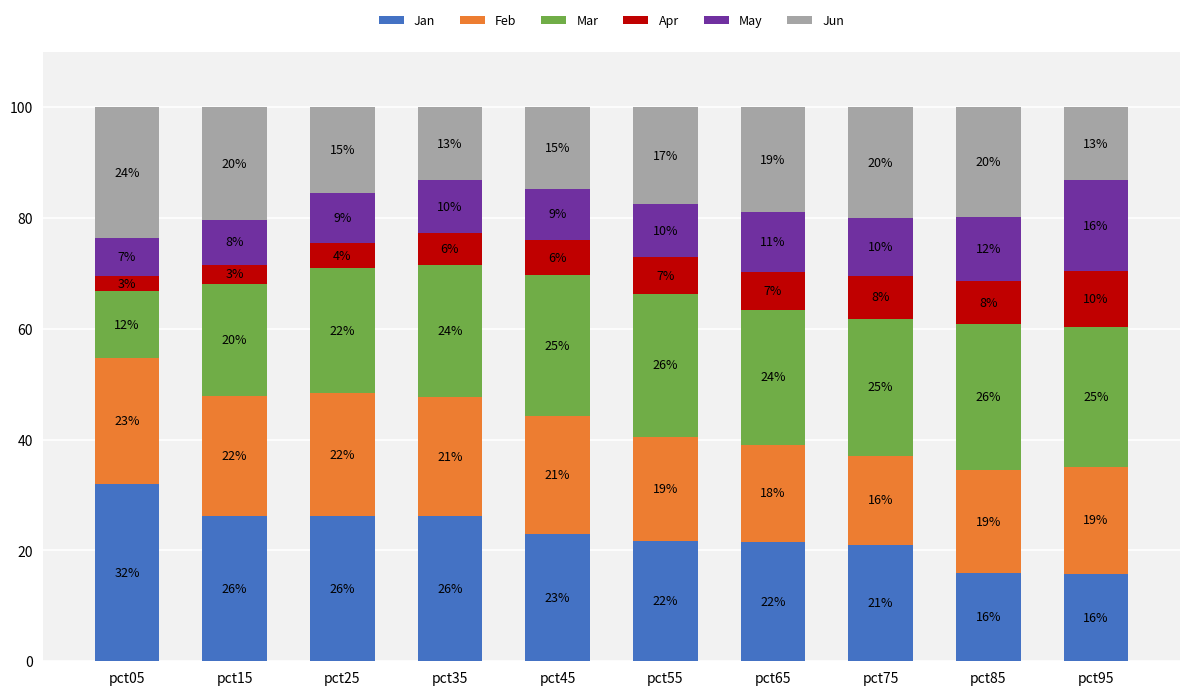

What is the difference between the second highest and second lowest values in the Feb series?

4.6